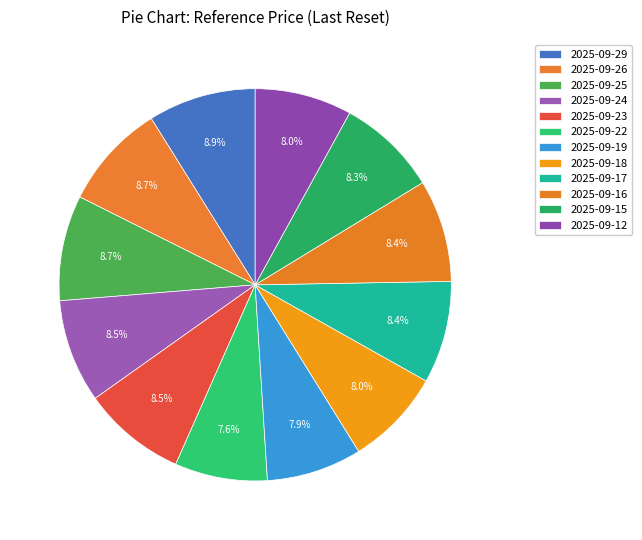

To the nearest percent, what is the average slice percentage?

8%